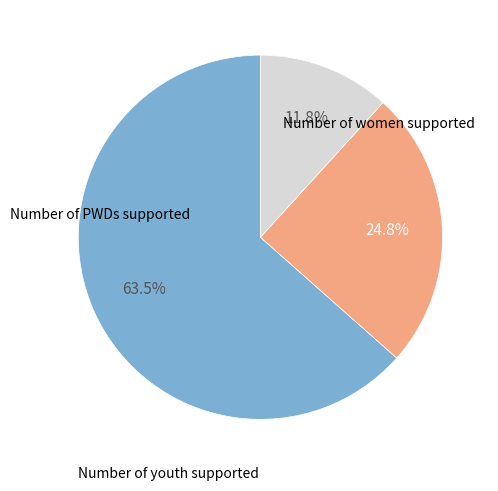

Is there any slice that represents more than half of the pie?

Yes